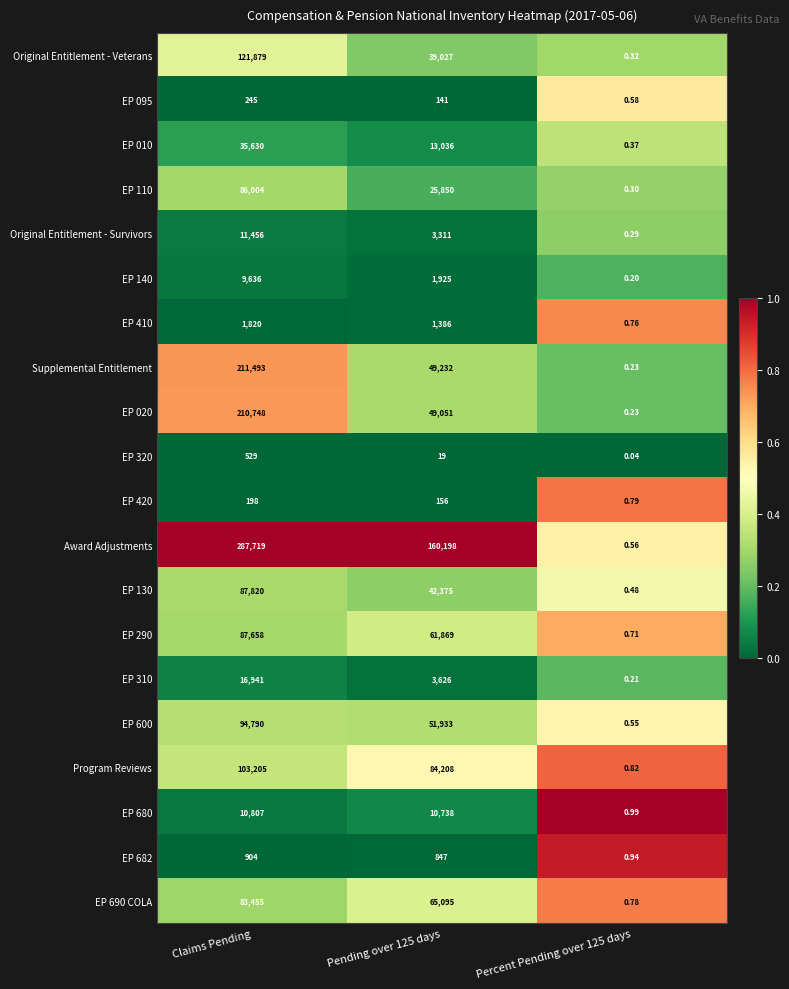

At which label does EP 600 first exceed 51933?

Claims Pending